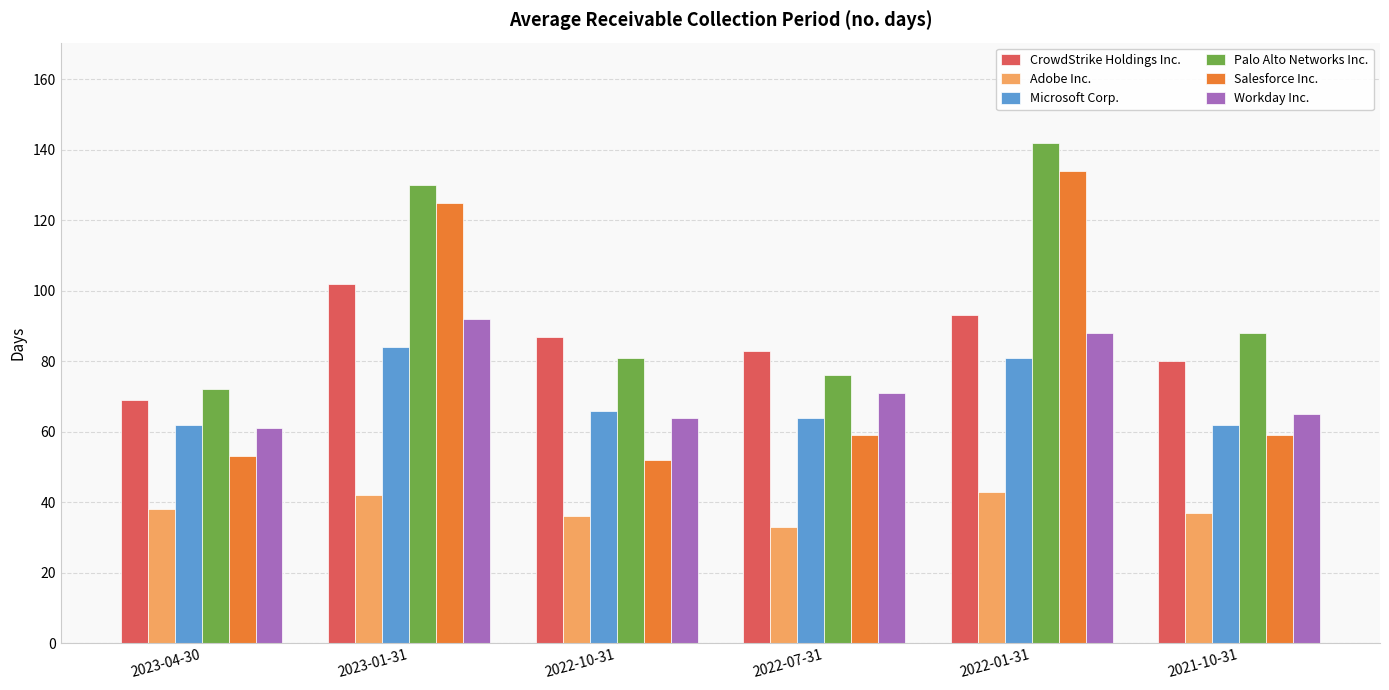

Reading left to right, transcribe all the data shown in this chart.

CrowdStrike Holdings Inc.: 2023-04-30=69	2023-01-31=102	2022-10-31=87	2022-07-31=83	2022-01-31=93	2021-10-31=80
Adobe Inc.: 2023-04-30=38	2023-01-31=42	2022-10-31=36	2022-07-31=33	2022-01-31=43	2021-10-31=37
Microsoft Corp.: 2023-04-30=62	2023-01-31=84	2022-10-31=66	2022-07-31=64	2022-01-31=81	2021-10-31=62
Palo Alto Networks Inc.: 2023-04-30=72	2023-01-31=130	2022-10-31=81	2022-07-31=76	2022-01-31=142	2021-10-31=88
Salesforce Inc.: 2023-04-30=53	2023-01-31=125	2022-10-31=52	2022-07-31=59	2022-01-31=134	2021-10-31=59
Workday Inc.: 2023-04-30=61	2023-01-31=92	2022-10-31=64	2022-07-31=71	2022-01-31=88	2021-10-31=65